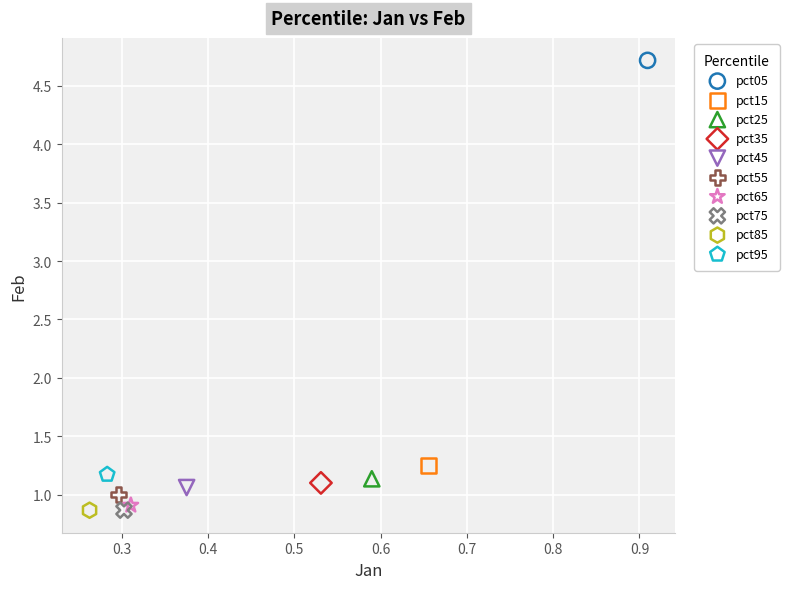

Which series reaches the maximum Y coordinate?

pct05